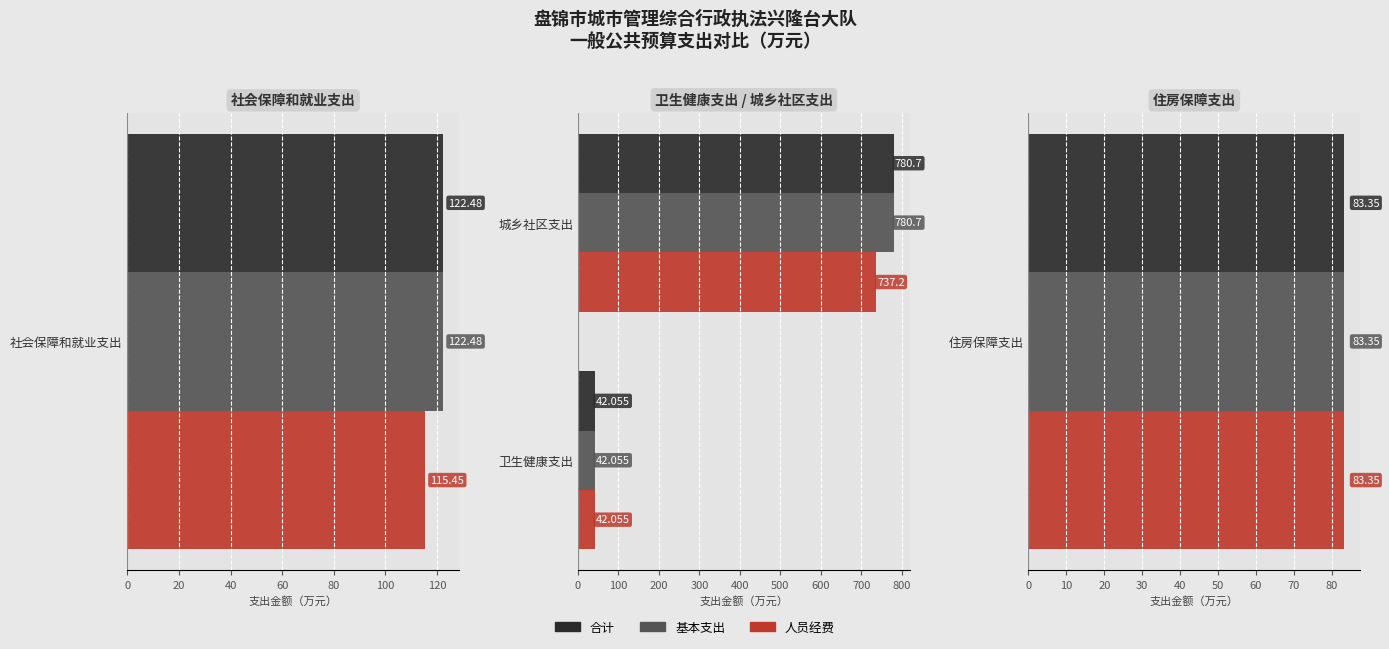

What is the difference between the maximum and minimum values in the 合计 series?

738.6